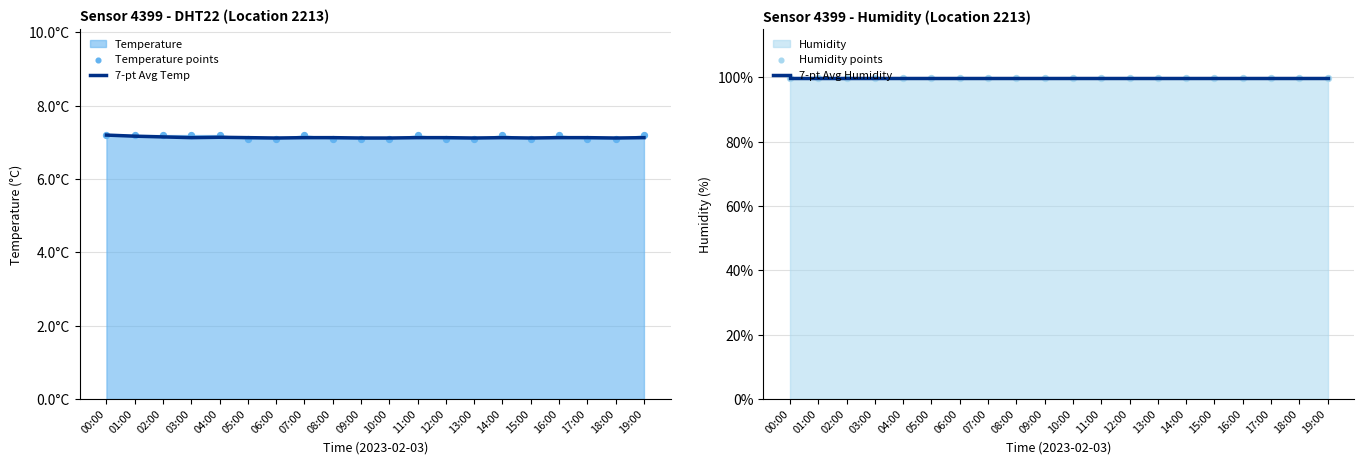

At which category is the sum across all series the highest?

00:00